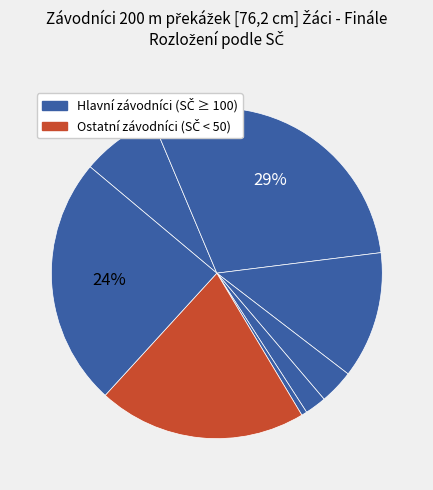

Count the number of slices in the pie.

8